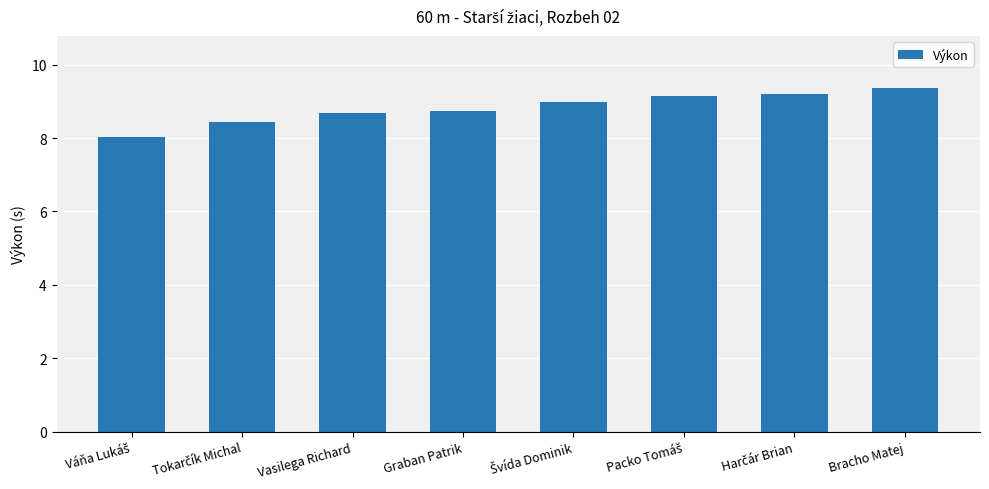

True or false: the data shows 3.1 at Vasilega Richard.

False